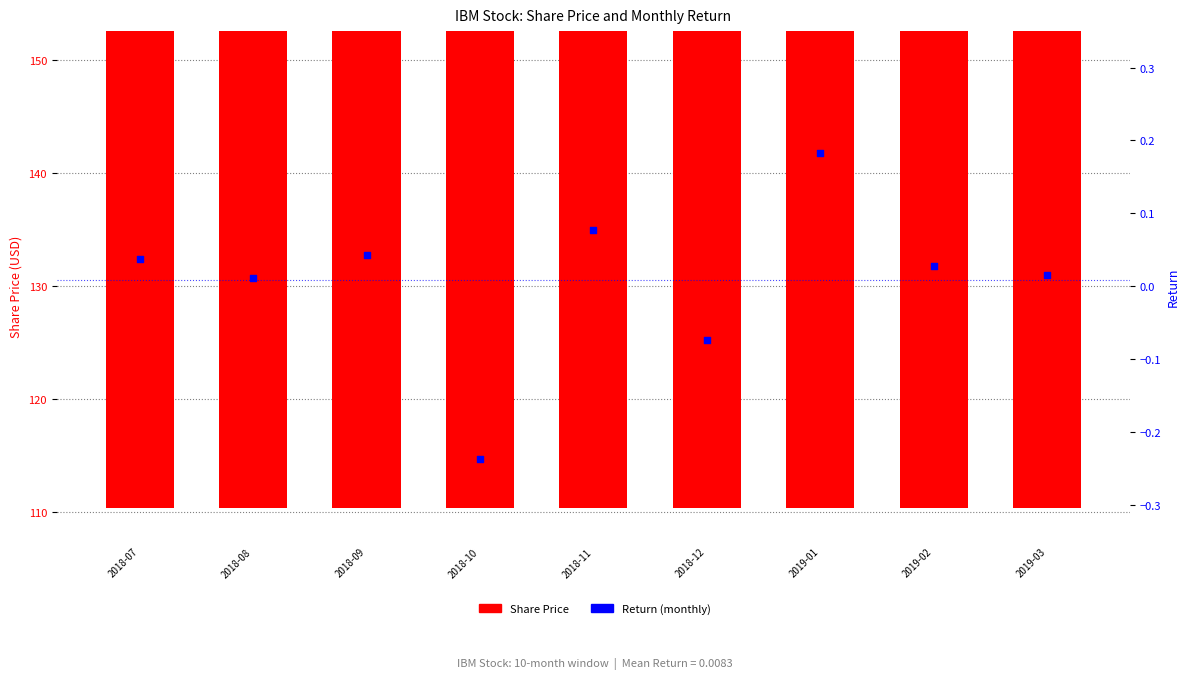

Which series has the widest spread of Y values?

Share Price